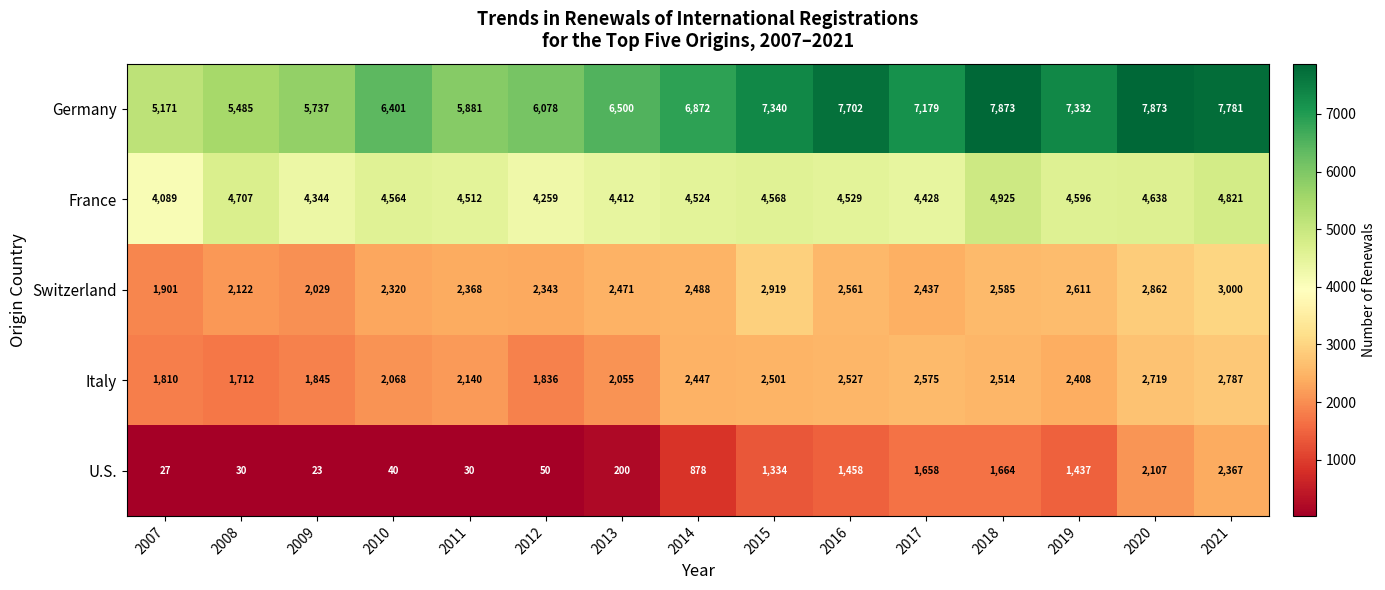

Rank the series by their maximum value, from lowest to highest.

U.S., Italy, Switzerland, France, Germany